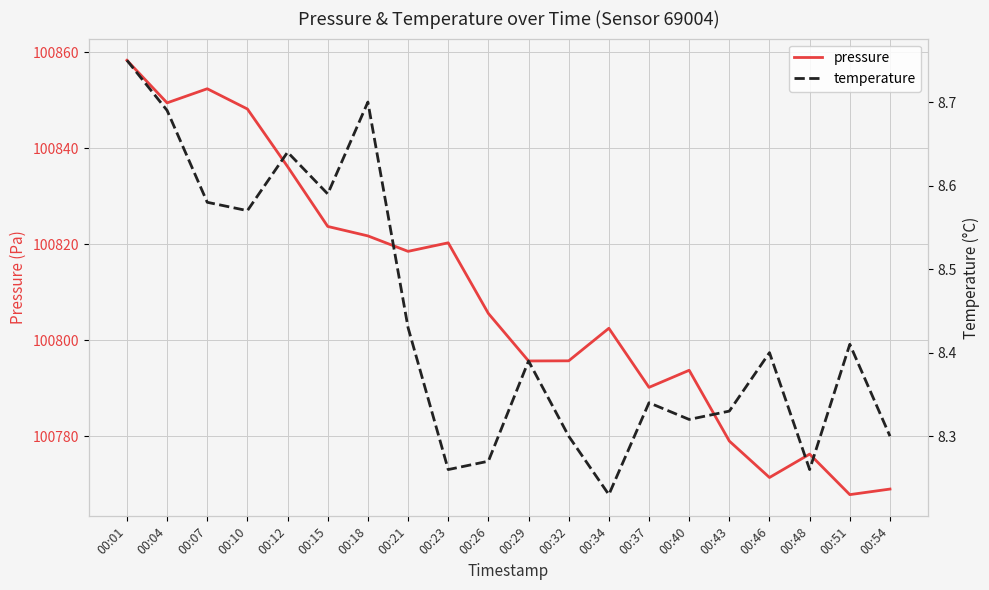

Does the chart display data point markers on the line(s)?

No